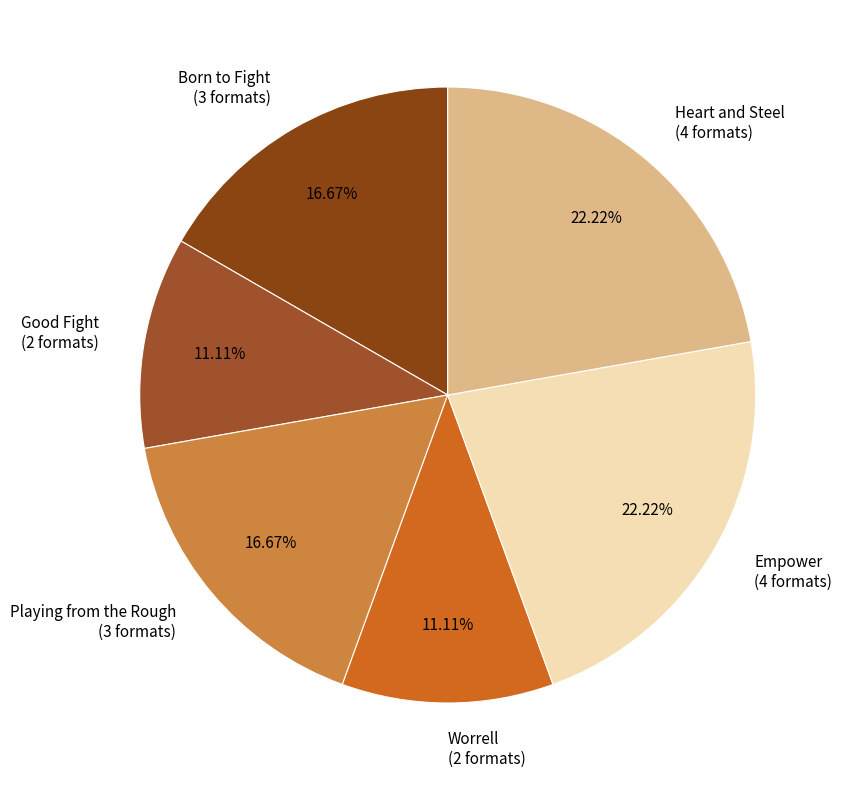

To the nearest percent, what percentage of the pie is Playing from the Rough?

17%